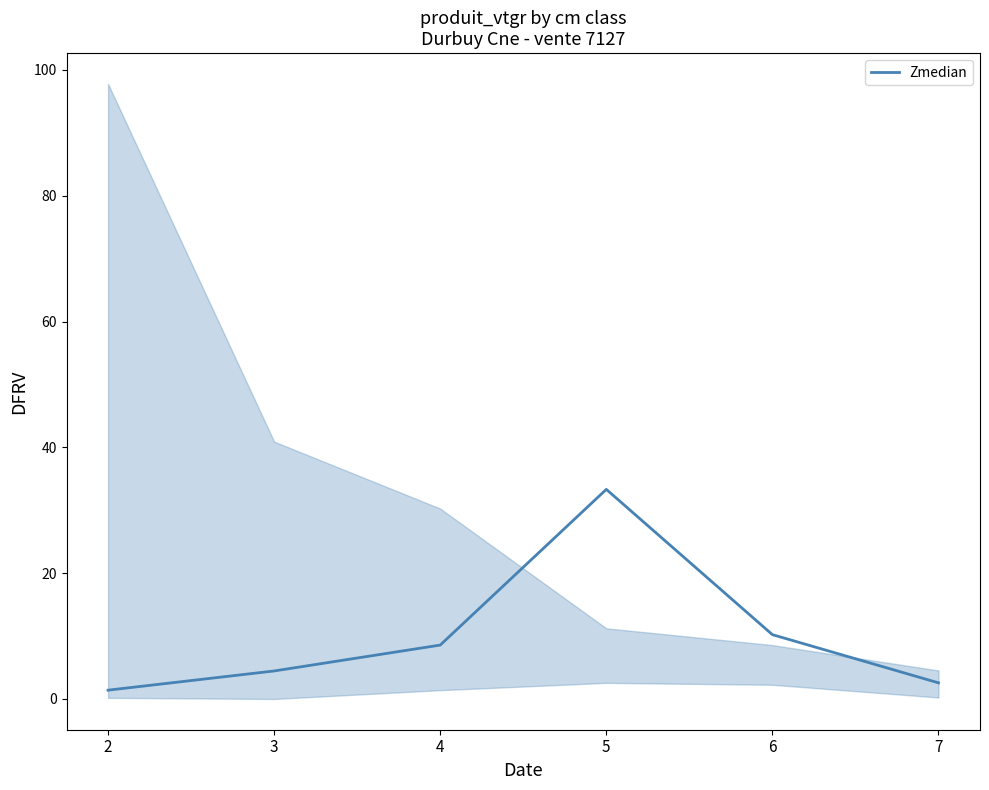

Which has a higher value, 3 or 5?

5